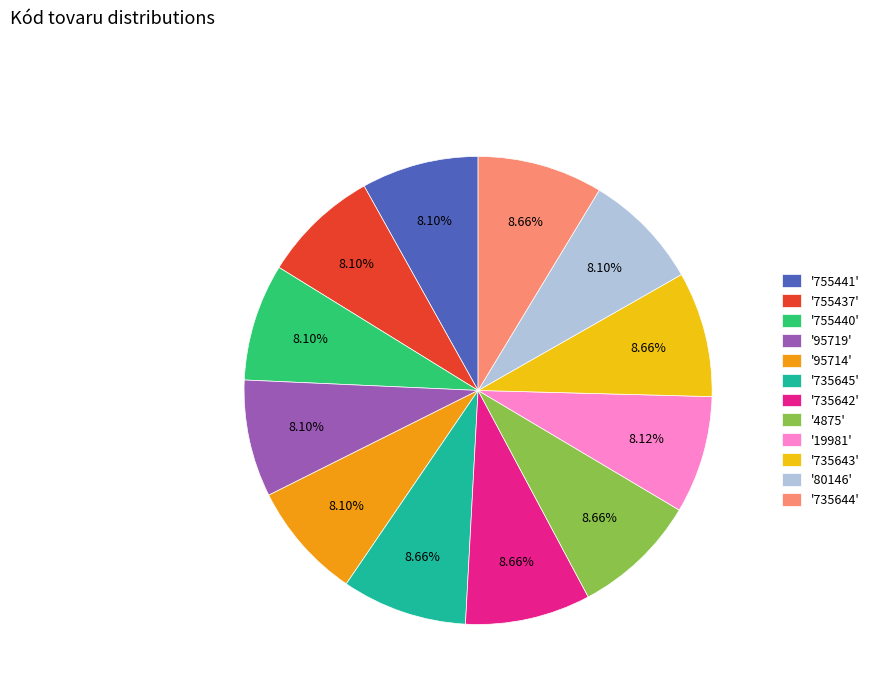

To the nearest percent, what is the average slice percentage?

8%